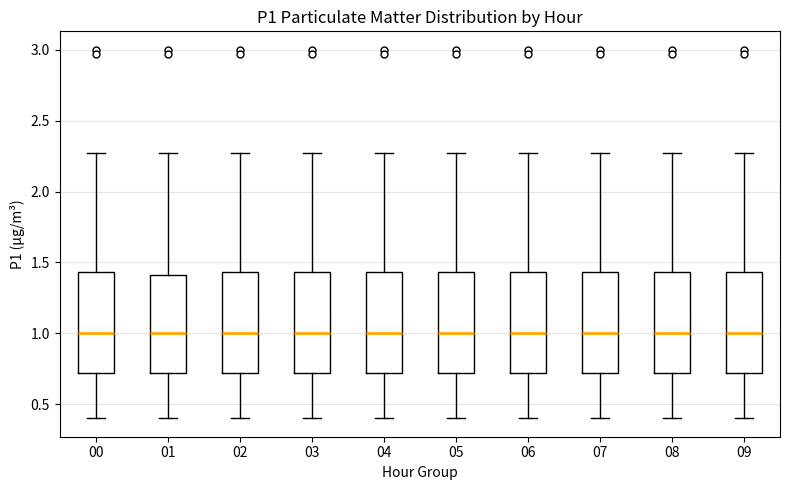

Reading left to right, transcribe this box plot: for each box, give where its median line is, the range the box spans, and where its two whiskers end, as read against the y-axis. The values are not printed on the chart, so give them approximately, as read against the axis.

00: median 1.00, box 0.70 to 1.45, whiskers 0.40 to 2.25
01: median 1.00, box 0.70 to 1.40, whiskers 0.40 to 2.25
02: median 1.00, box 0.70 to 1.45, whiskers 0.40 to 2.25
03: median 1.00, box 0.70 to 1.45, whiskers 0.40 to 2.25
04: median 1.00, box 0.70 to 1.45, whiskers 0.40 to 2.25
05: median 1.00, box 0.70 to 1.45, whiskers 0.40 to 2.25
06: median 1.00, box 0.70 to 1.45, whiskers 0.40 to 2.25
07: median 1.00, box 0.70 to 1.45, whiskers 0.40 to 2.25
08: median 1.00, box 0.70 to 1.45, whiskers 0.40 to 2.25
09: median 1.00, box 0.70 to 1.45, whiskers 0.40 to 2.25